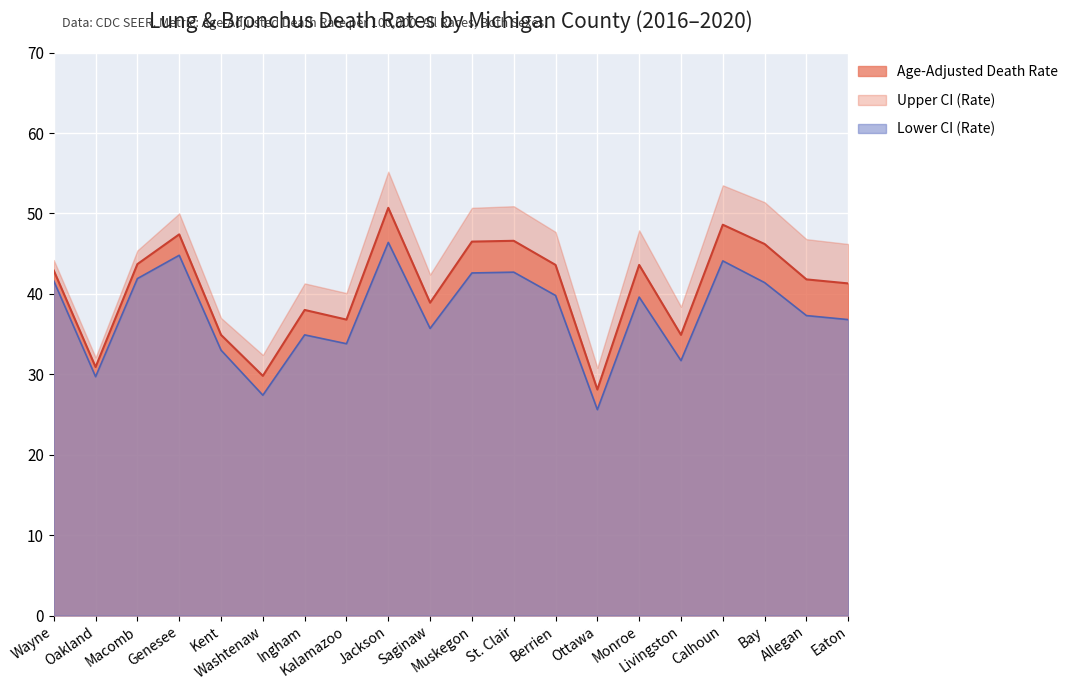

At which category is the sum across all series the highest?

Jackson